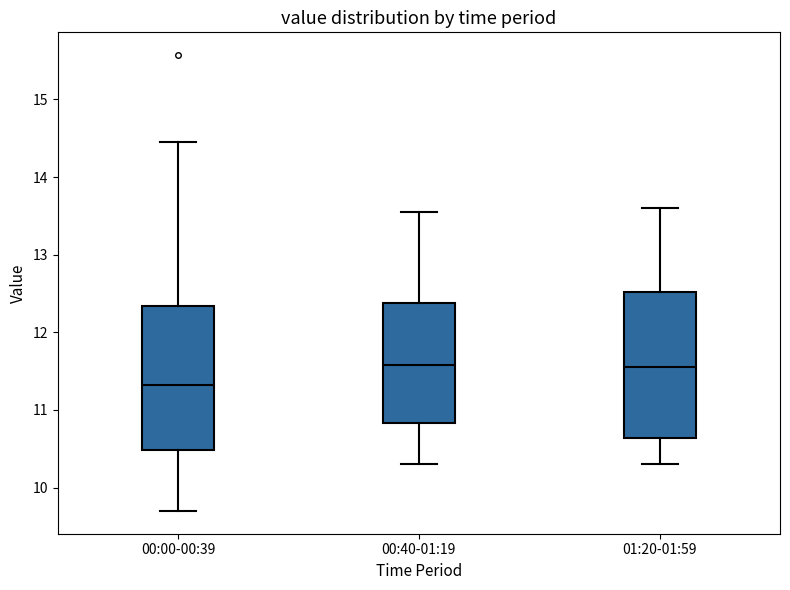

Reading left to right, read every box against the y-axis: the position of its median line, the range the box covers, and the ends of its whiskers. The values are not printed on the chart, so give them approximately, as read against the axis.

00:00-00:39: median 11.3, box 10.5 to 12.3, whiskers 9.7 to 14.5
00:40-01:19: median 11.6, box 10.8 to 12.4, whiskers 10.3 to 13.6
01:20-01:59: median 11.6, box 10.6 to 12.5, whiskers 10.3 to 13.6